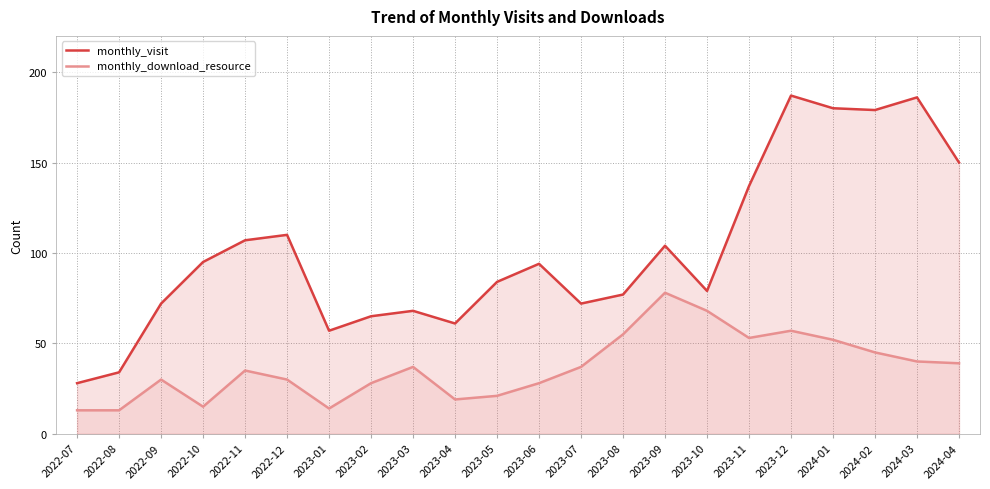

What is the total value across all series at 2023-11?

190